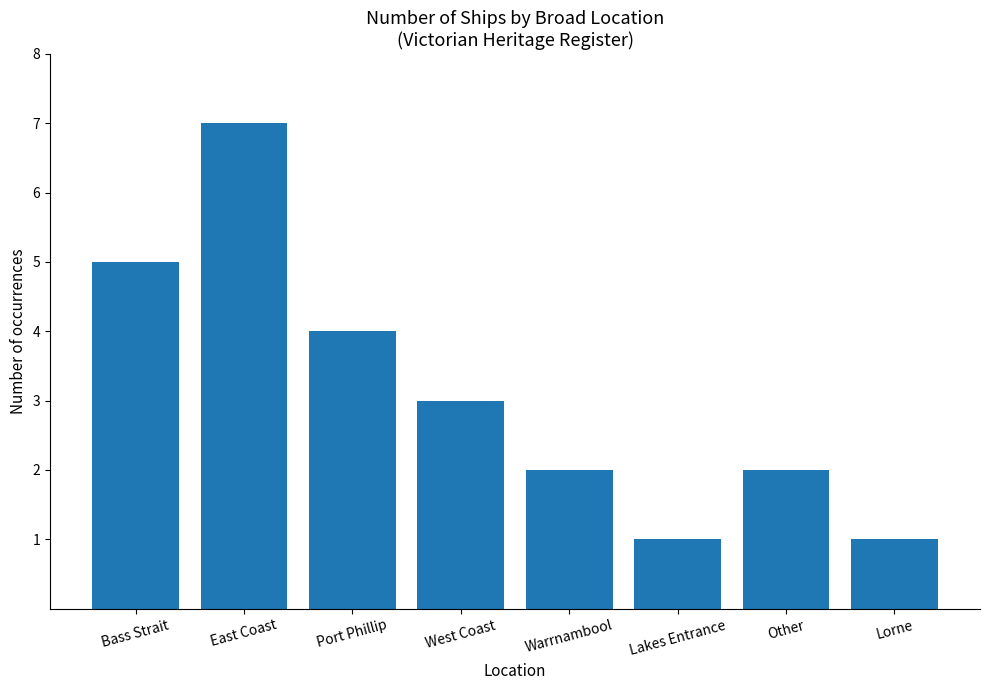

At which category does the chart reach its peak across all series?

East Coast